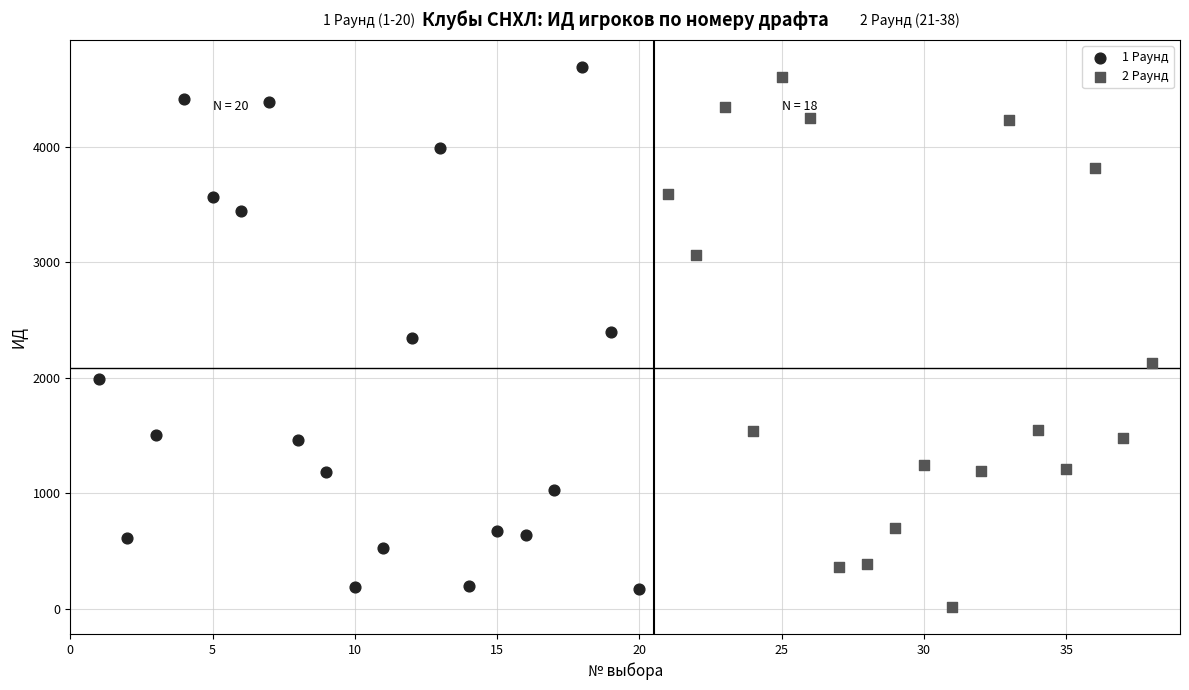

Which series reaches the minimum Y coordinate?

2 Раунд